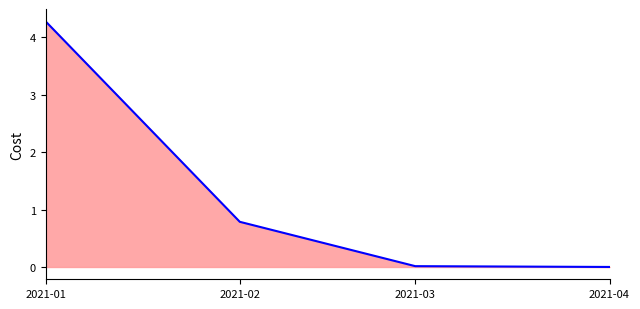

Read the value at 2021-02.

0.8